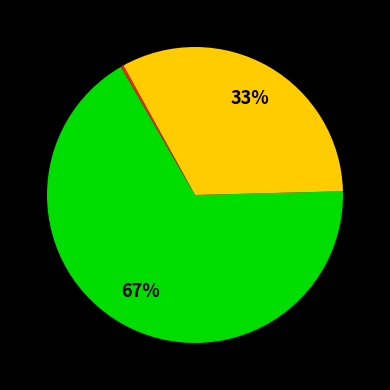

To the nearest percent, what is the difference between the largest and smallest slice percentages?

67%